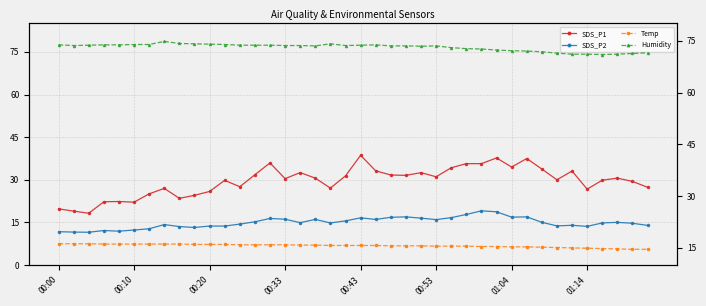

What is the value of the Temp point at the 8th from the left?

16.1